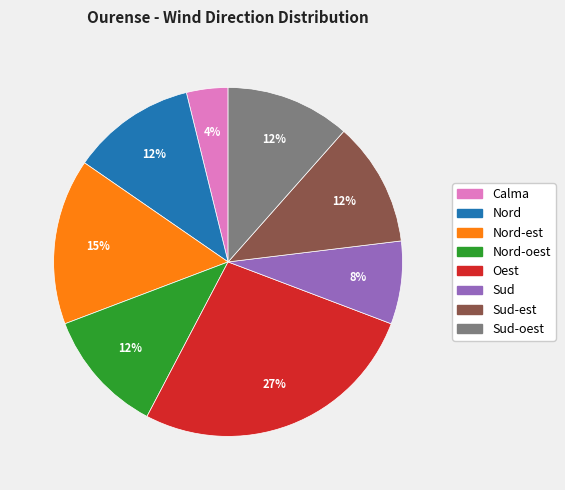

To the nearest percent, what is the difference between the largest and smallest slice percentages?

23%